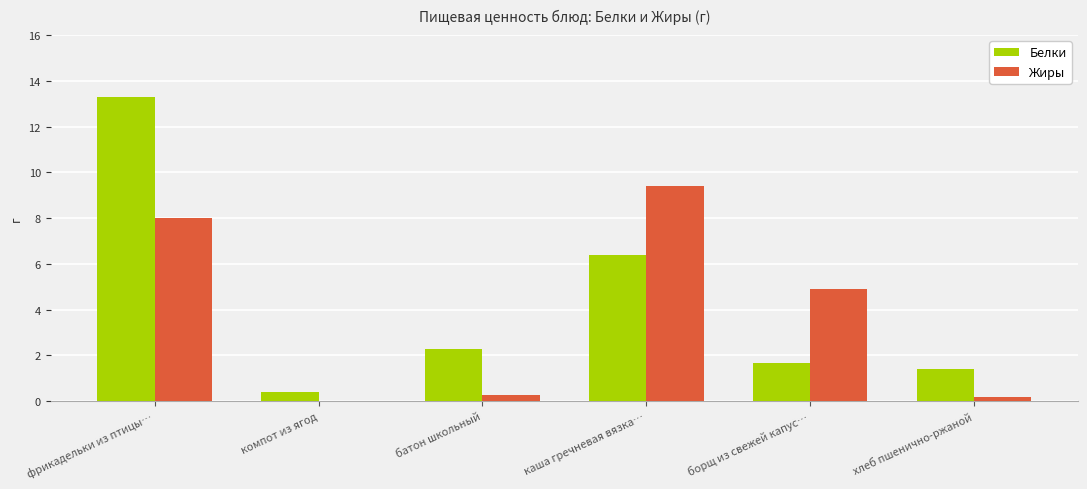

At which label is Белки closest to 6?

каша гречневая вязка…